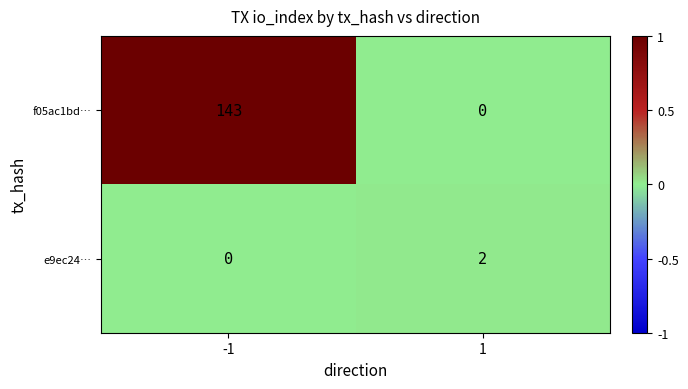

Reading left to right, what are all the values shown in this chart?

f05ac1bd…: -1=143	1=0
e9ec24…: -1=0	1=2